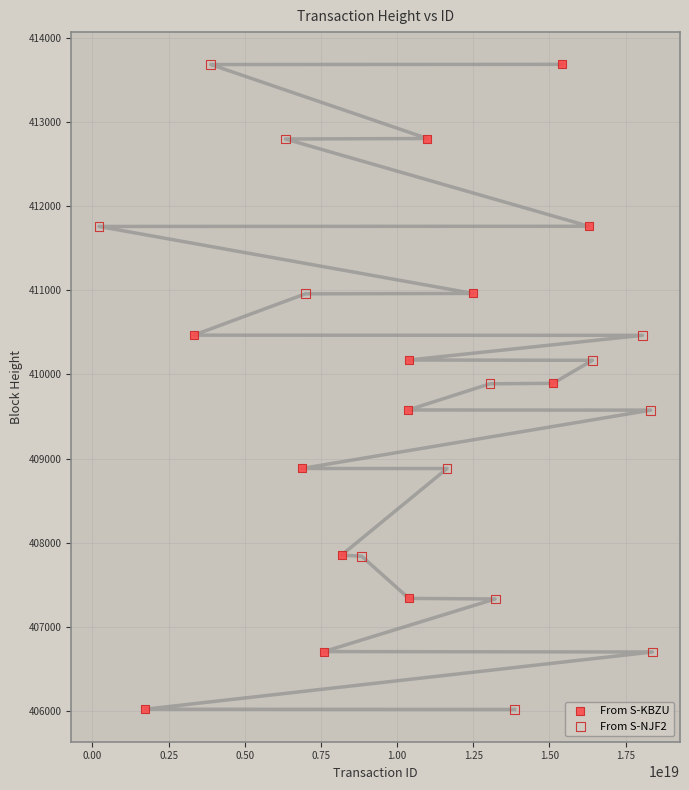

Which series has the largest Y range (max minus min)?

From S-NJF2